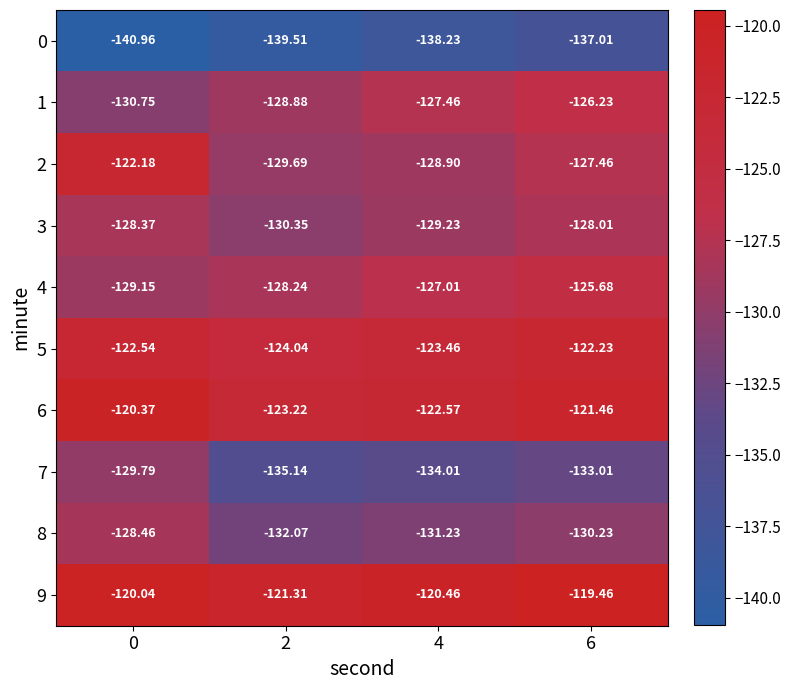

Is the value of 0 at 4 greater than the value of 3 at 4?

No